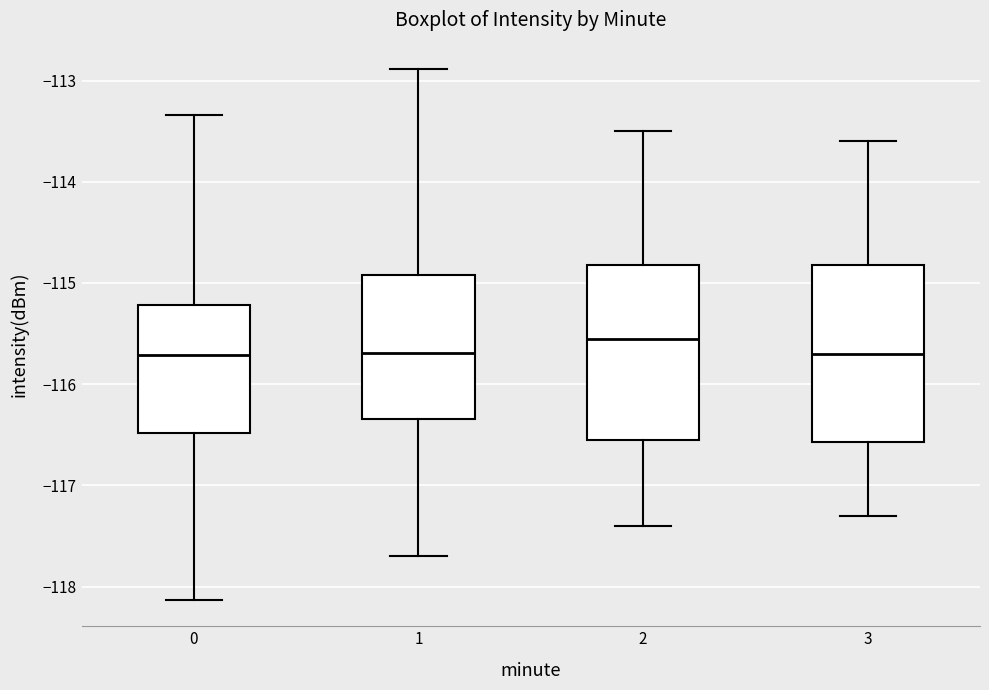

Reading left to right, transcribe this box plot: for each box, give where its median line is, the range the box spans, and where its two whiskers end, as read against the y-axis. The values are not printed on the chart, so give them approximately, as read against the axis.

0: median -115.7, box -116.5 to -115.2, whiskers -118.1 to -113.3
1: median -115.7, box -116.3 to -114.9, whiskers -117.7 to -112.9
2: median -115.5, box -116.5 to -114.8, whiskers -117.4 to -113.5
3: median -115.7, box -116.6 to -114.8, whiskers -117.3 to -113.6